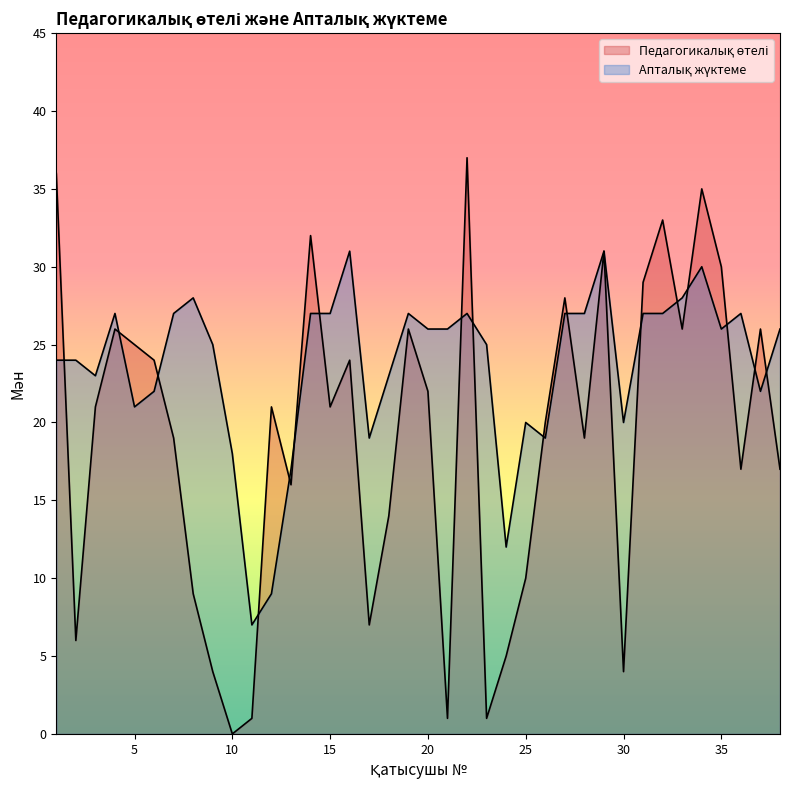

Which series has the widest spread of values?

Педагогикалық өтелі